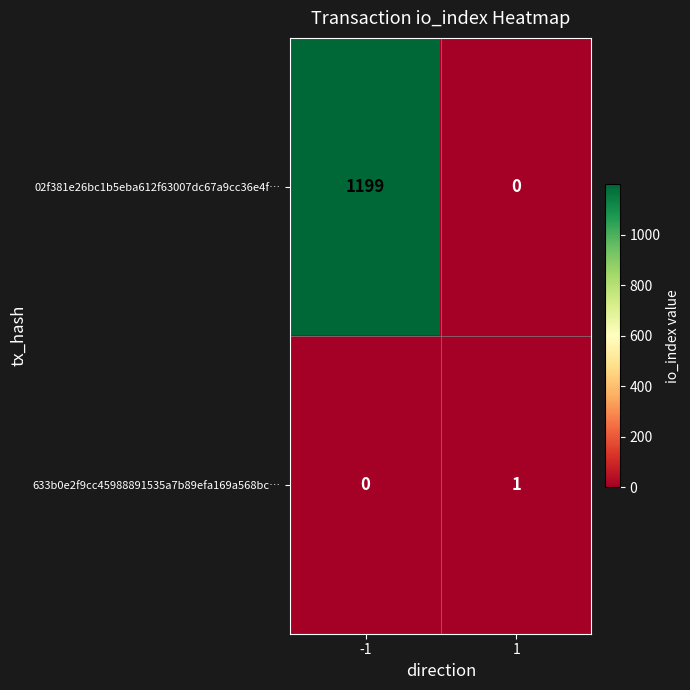

Count the number of data series in this chart.

2